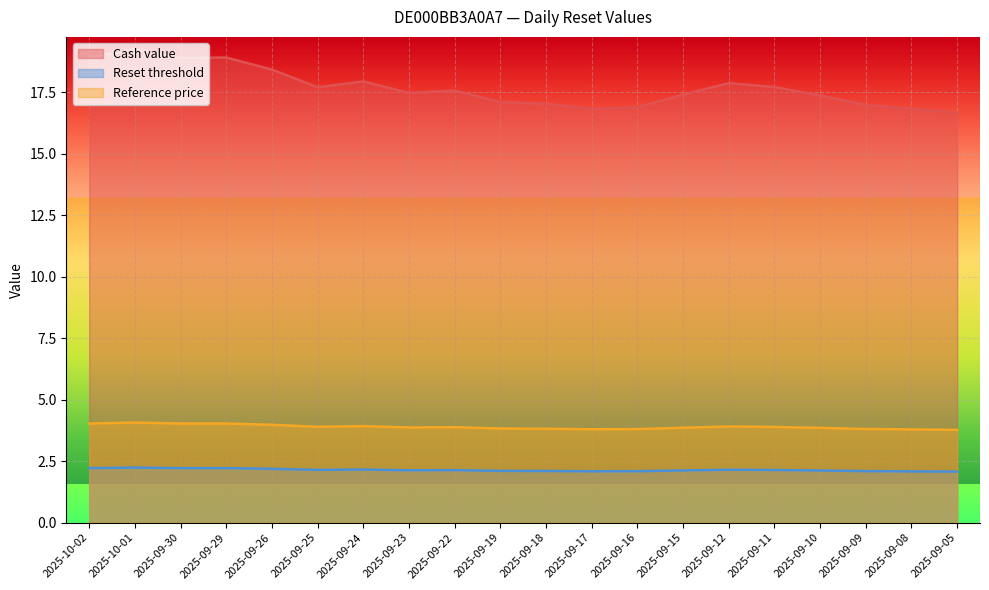

Reading left to right, what are all the values shown in this chart?

Cash value: 2025-10-02=18.9	2025-10-01=19.2	2025-09-30=18.9	2025-09-29=18.9	2025-09-26=18.4	2025-09-25=17.7	2025-09-24=17.9	2025-09-23=17.5	2025-09-22=17.6	2025-09-19=17.1	2025-09-18=17.0	2025-09-17=16.8	2025-09-16=16.9	2025-09-15=17.4	2025-09-12=17.9	2025-09-11=17.7	2025-09-10=17.4	2025-09-09=17.0	2025-09-08=16.8	2025-09-05=16.6
Reset threshold: 2025-10-02=2.2	2025-10-01=2.2	2025-09-30=2.2	2025-09-29=2.2	2025-09-26=2.2	2025-09-25=2.1	2025-09-24=2.2	2025-09-23=2.1	2025-09-22=2.1	2025-09-19=2.1	2025-09-18=2.1	2025-09-17=2.1	2025-09-16=2.1	2025-09-15=2.1	2025-09-12=2.1	2025-09-11=2.1	2025-09-10=2.1	2025-09-09=2.1	2025-09-08=2.1	2025-09-05=2.1
Reference price: 2025-10-02=4.0	2025-10-01=4.1	2025-09-30=4.0	2025-09-29=4.0	2025-09-26=4.0	2025-09-25=3.9	2025-09-24=3.9	2025-09-23=3.9	2025-09-22=3.9	2025-09-19=3.8	2025-09-18=3.8	2025-09-17=3.8	2025-09-16=3.8	2025-09-15=3.9	2025-09-12=3.9	2025-09-11=3.9	2025-09-10=3.9	2025-09-09=3.8	2025-09-08=3.8	2025-09-05=3.8